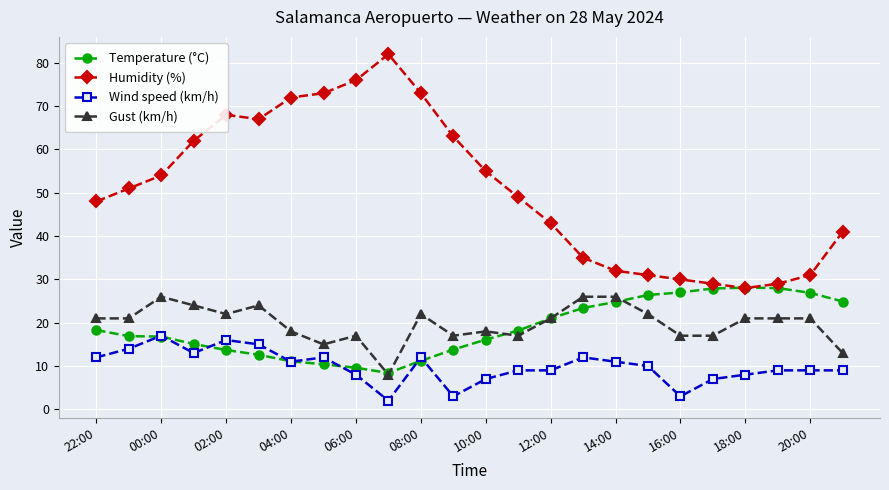

What is the lowest value of the Temperature (°C) series?

8.4